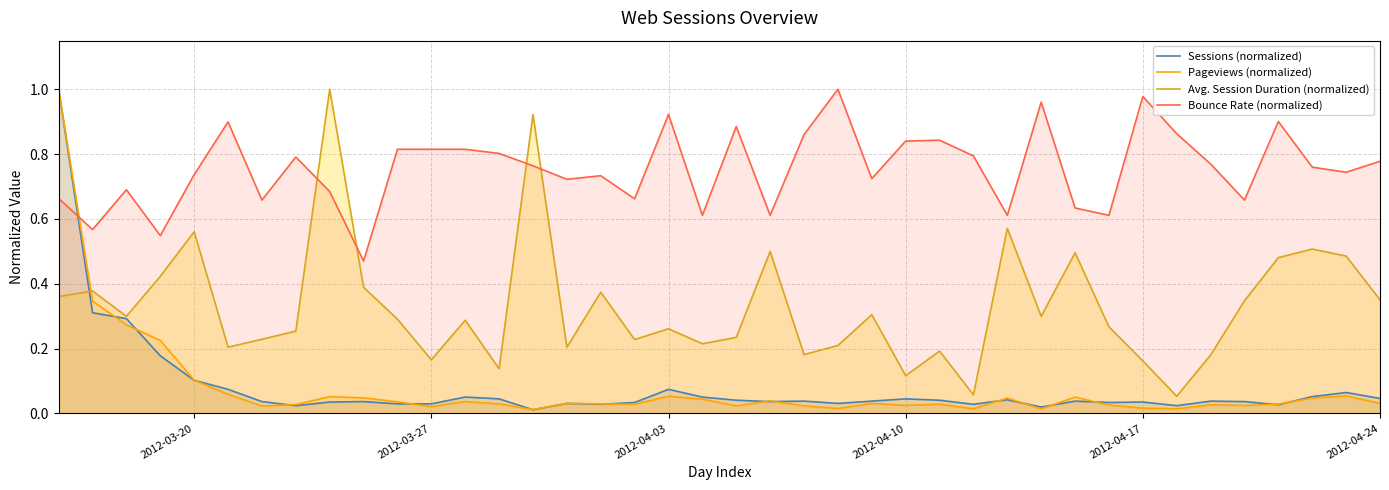

Is the value of Pageviews (normalized) at 2012-04-10 greater than the value of Sessions (normalized) at 2012-04-24?

No